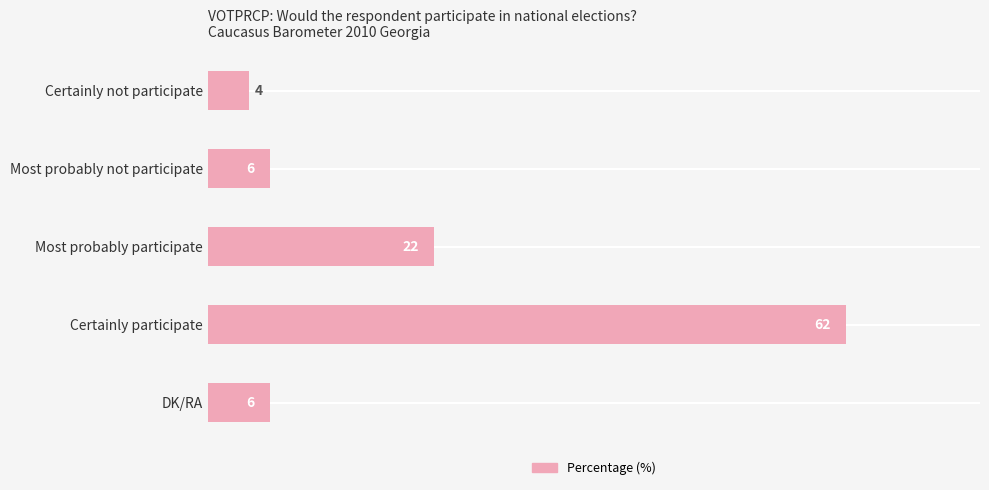

What value does the data have at DK/RA?

6